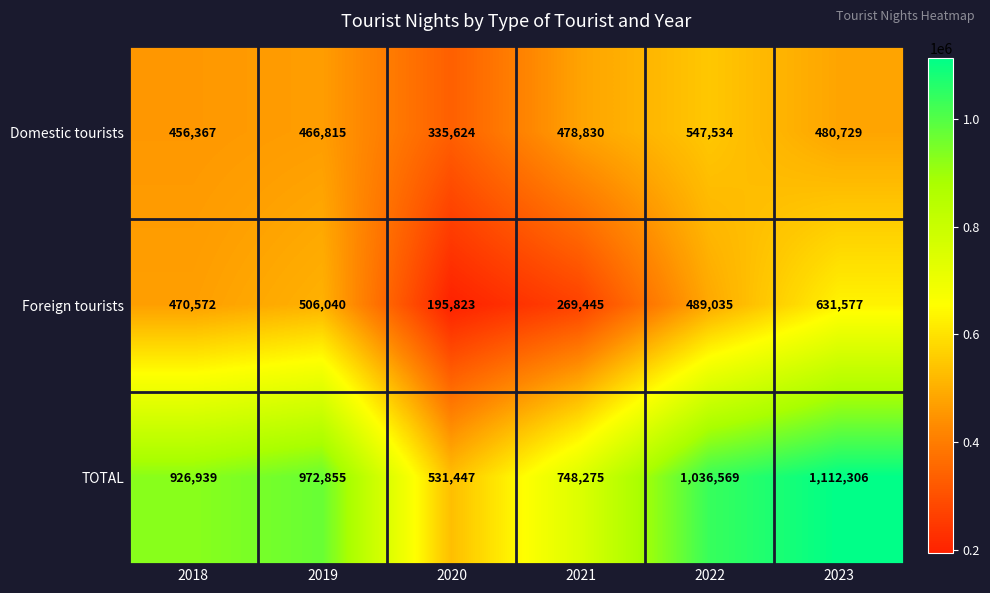

The value of Foreign tourists at 2019 is 506040. True or false?

True